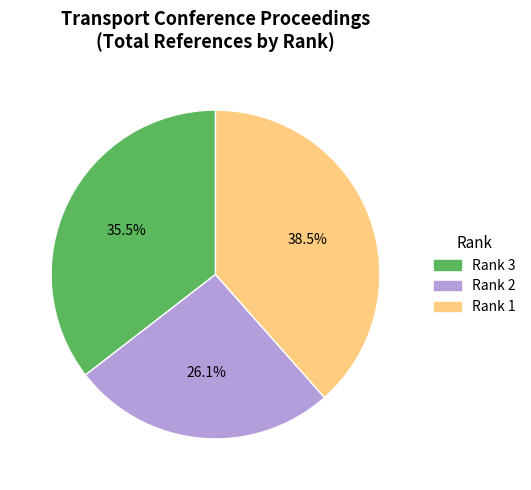

Which slice is the largest?

Rank 1